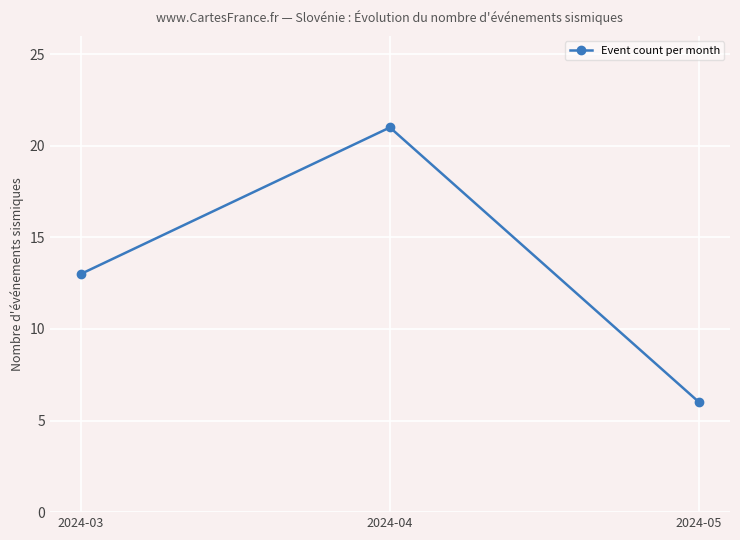

The chart shows a value of 6 at 2024-05. True or false?

True